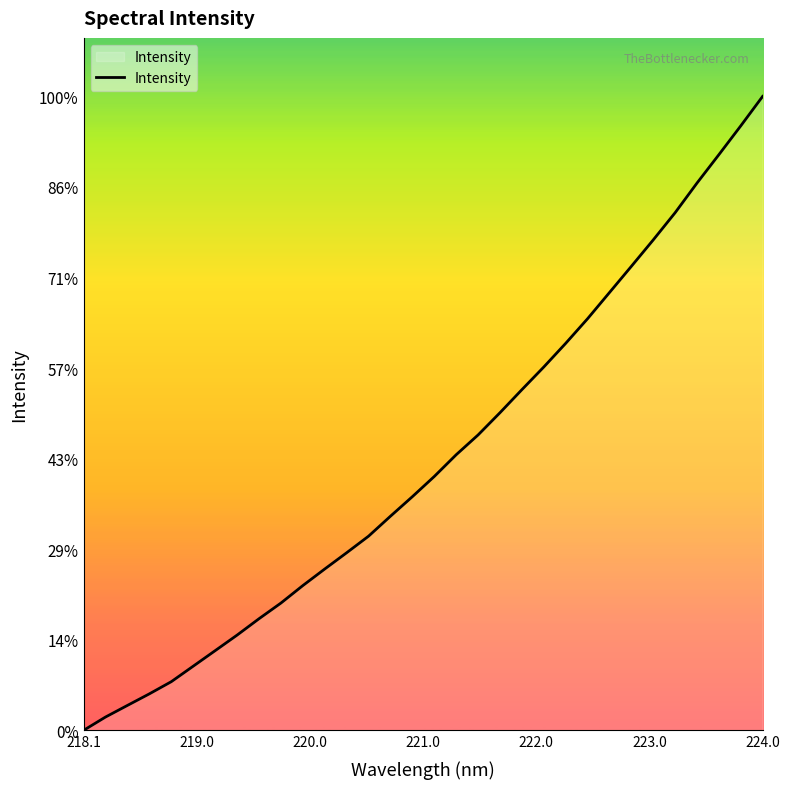

Does the chart display data point markers on the line(s)?

No